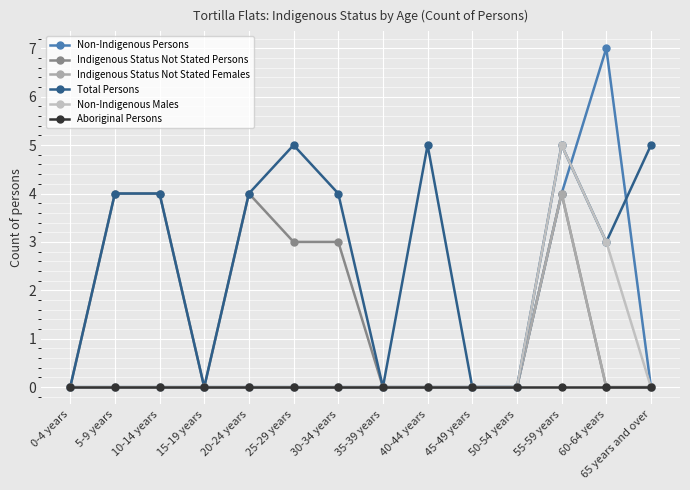

Which series has the largest total across all categories?

Total Persons